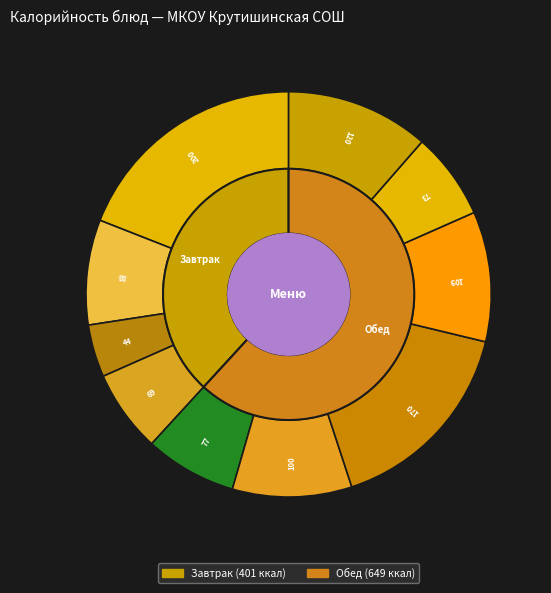

Which category has the biggest portion of the pie?

Каша манная молочная